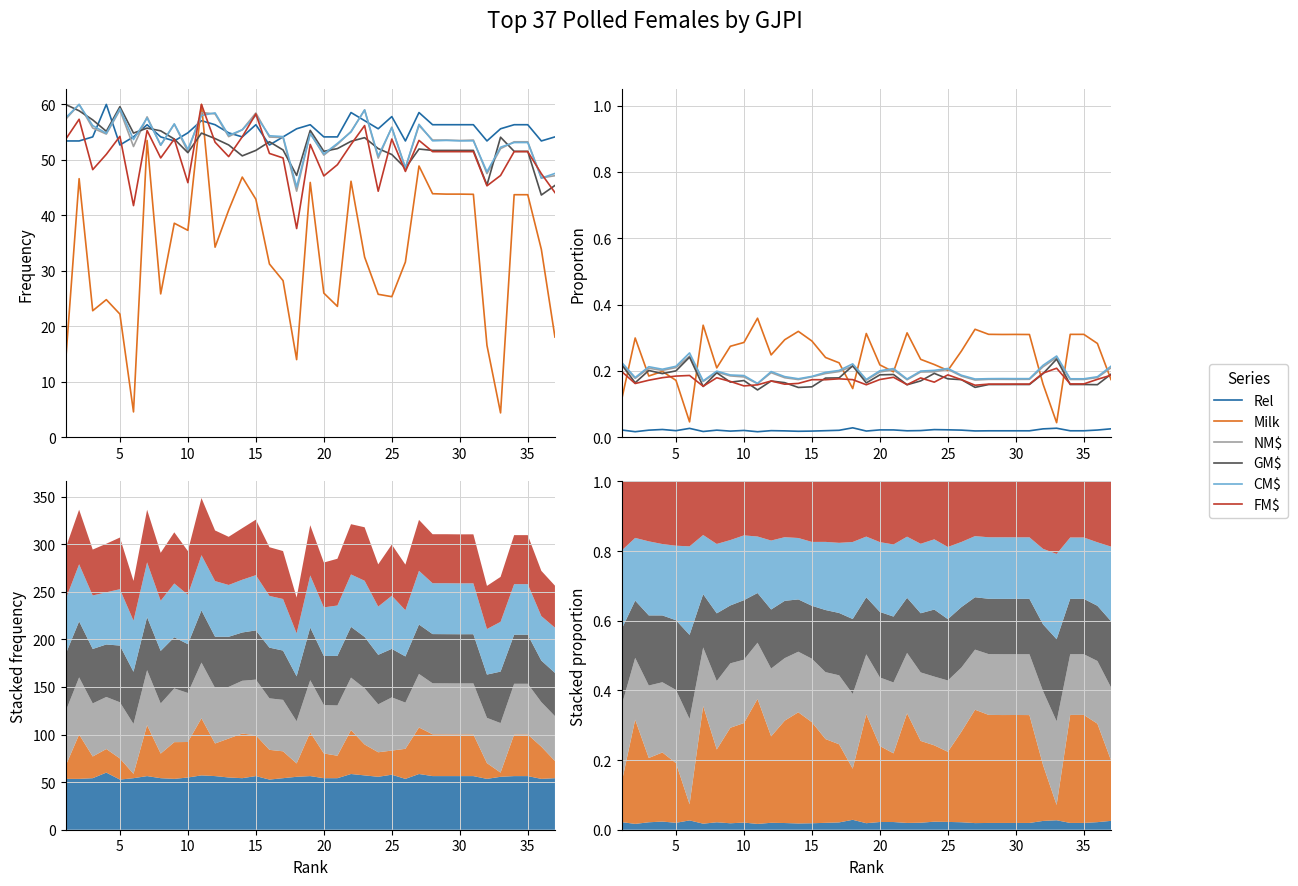

What are all the series names shown in the legend?

Rel, Milk, NM$, GM$, CM$, FM$